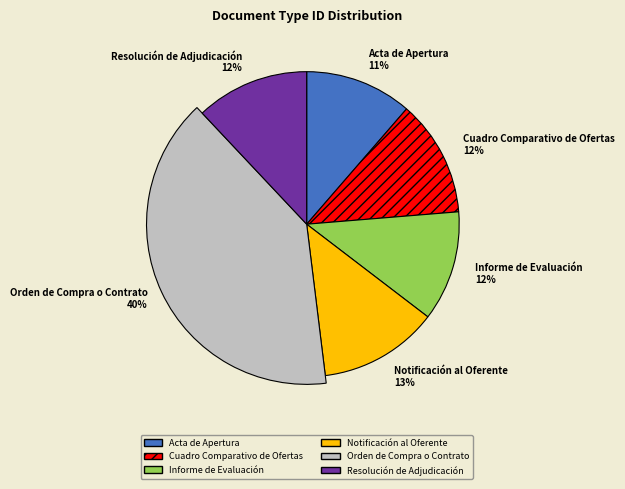

Rank the categories by value from lowest to highest.

Acta de Apertura, Informe de Evaluación, Resolución de Adjudicación, Cuadro Comparativo de Ofertas, Notificación al Oferente, Orden de Compra o Contrato